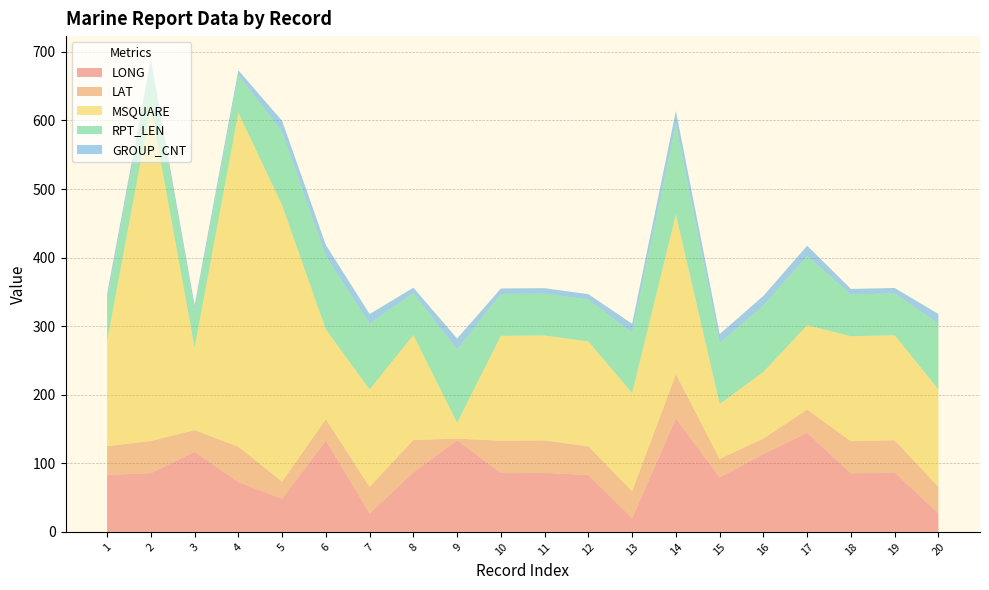

Reading left to right, extract all data points from this chart.

LONG: 1=83.1	2=85.6	3=116.7	4=72.5	5=48.3	6=133.0	7=26.9	8=86.8	9=133.7	10=85.9	11=86.2	12=82.8	13=19.9	14=165.4	15=79.4	16=113.6	17=144.4	18=85.4	19=86.5	20=26.9
LAT: 1=41.9	2=47.0	3=31.8	4=51.7	5=25.1	6=31.3	7=38.8	8=47.3	9=2.3	10=47.1	11=47.2	12=41.9	13=39.6	14=64.5	15=27.1	16=22.6	17=34.0	18=46.9	19=47.2	20=38.8
MSQUARE: 1=153.0	2=487.0	3=120.0	4=487.0	5=403.0	6=131.0	7=142.0	8=153.0	9=23.0	10=153.0	11=153.0	12=153.0	13=143.0	14=233.0	15=80.0	16=97.0	17=123.0	18=153.0	19=153.0	20=142.0
RPT_LEN: 1=61.0	2=61.0	3=55.0	4=55.0	5=107.0	6=107.0	7=96.0	8=61.0	9=107.0	10=61.0	11=61.0	12=61.0	13=88.0	14=131.0	15=89.0	16=97.0	17=101.0	18=61.0	19=61.0	20=96.0
GROUP_CNT: 1=8.0	2=8.0	3=7.0	4=7.0	5=16.0	6=16.0	7=14.0	8=8.0	9=16.0	10=8.0	11=8.0	12=8.0	13=13.0	14=20.0	15=13.0	16=14.0	17=15.0	18=8.0	19=8.0	20=14.0